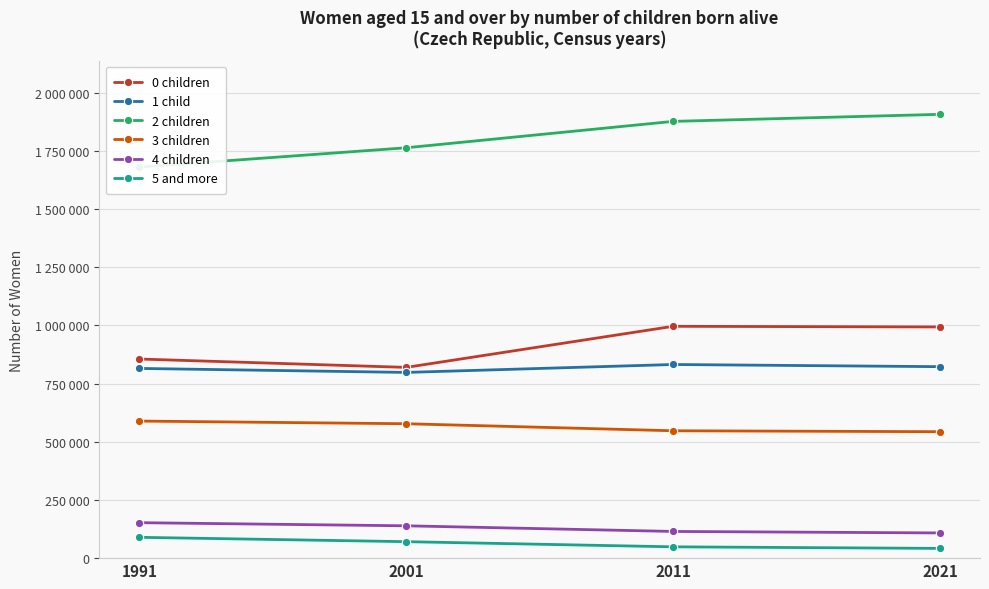

Reading left to right, list all the values displayed in this chart.

0 children: 1991=855338	2001=819407	2011=995900	2021=993155
1 child: 1991=814966	2001=797805	2011=831827	2021=822489
2 children: 1991=1679762	2001=1762831	2011=1876181	2021=1906429
3 children: 1991=588865	2001=577350	2011=547155	2021=543154
4 children: 1991=152292	2001=138879	2011=114700	2021=108271
5 and more: 1991=89456	2001=70725	2011=48597	2021=41858